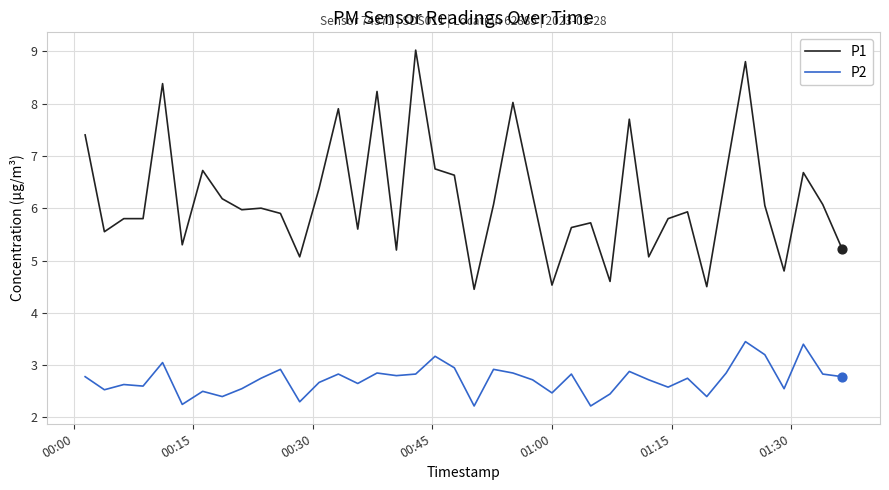

Which series has the largest total across all categories?

P1